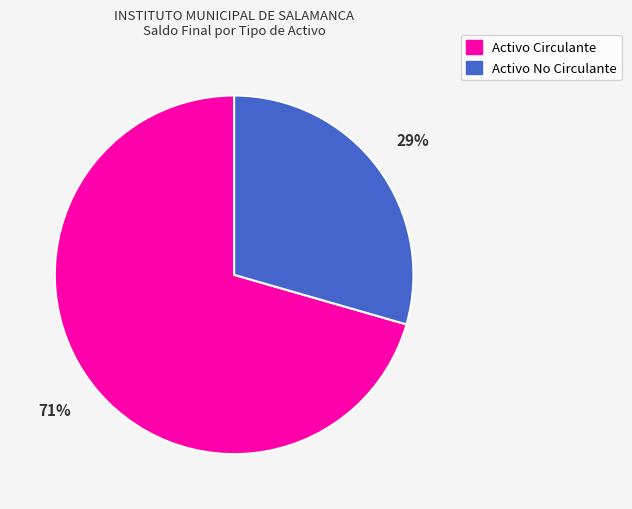

True or false: Activo Circulante accounts for 82% of the total.

False